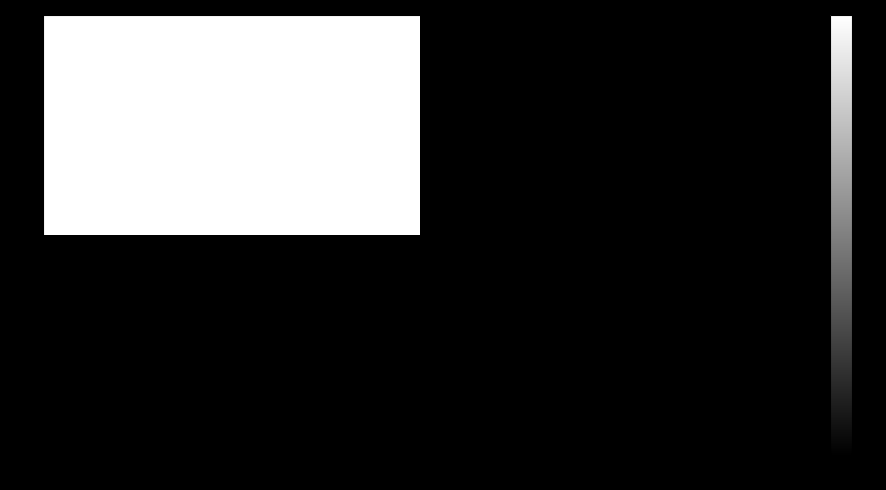

What is the maximum value shown in the chart?

19